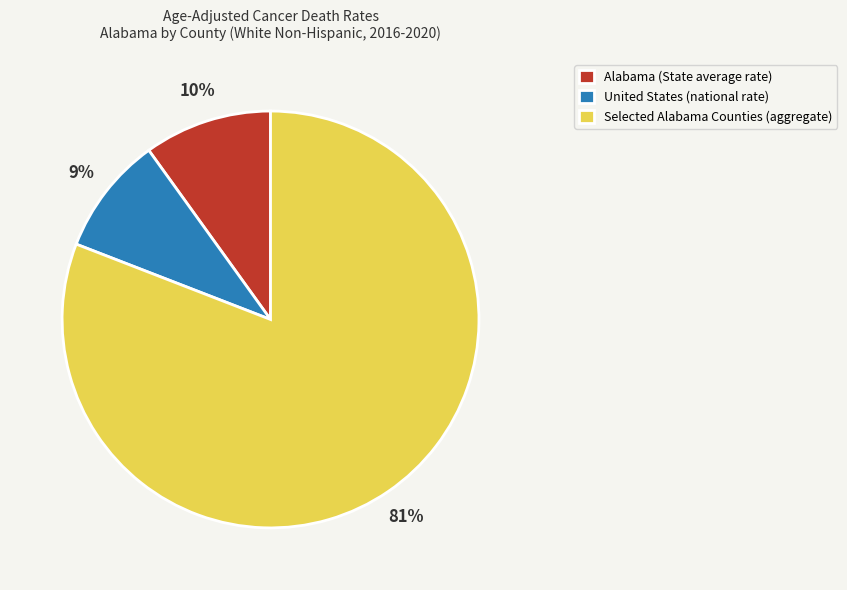

To the nearest percent, what is the difference between the largest and smallest slice percentages?

72%